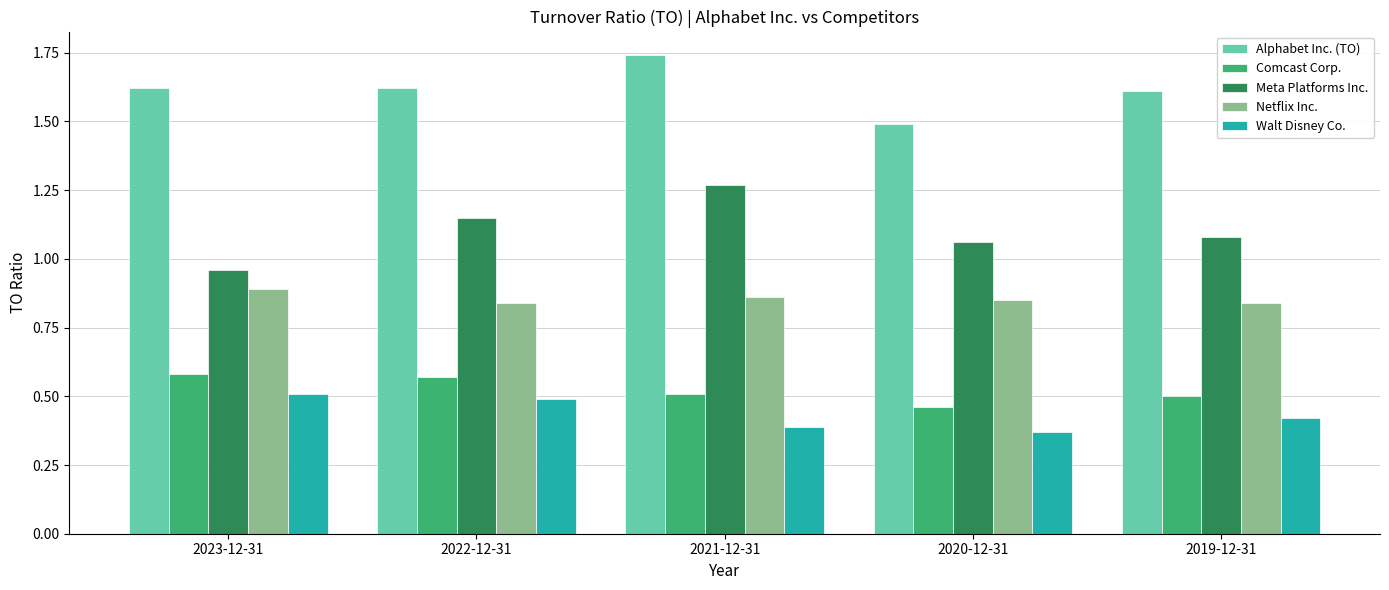

How many groups of bars are there?

5